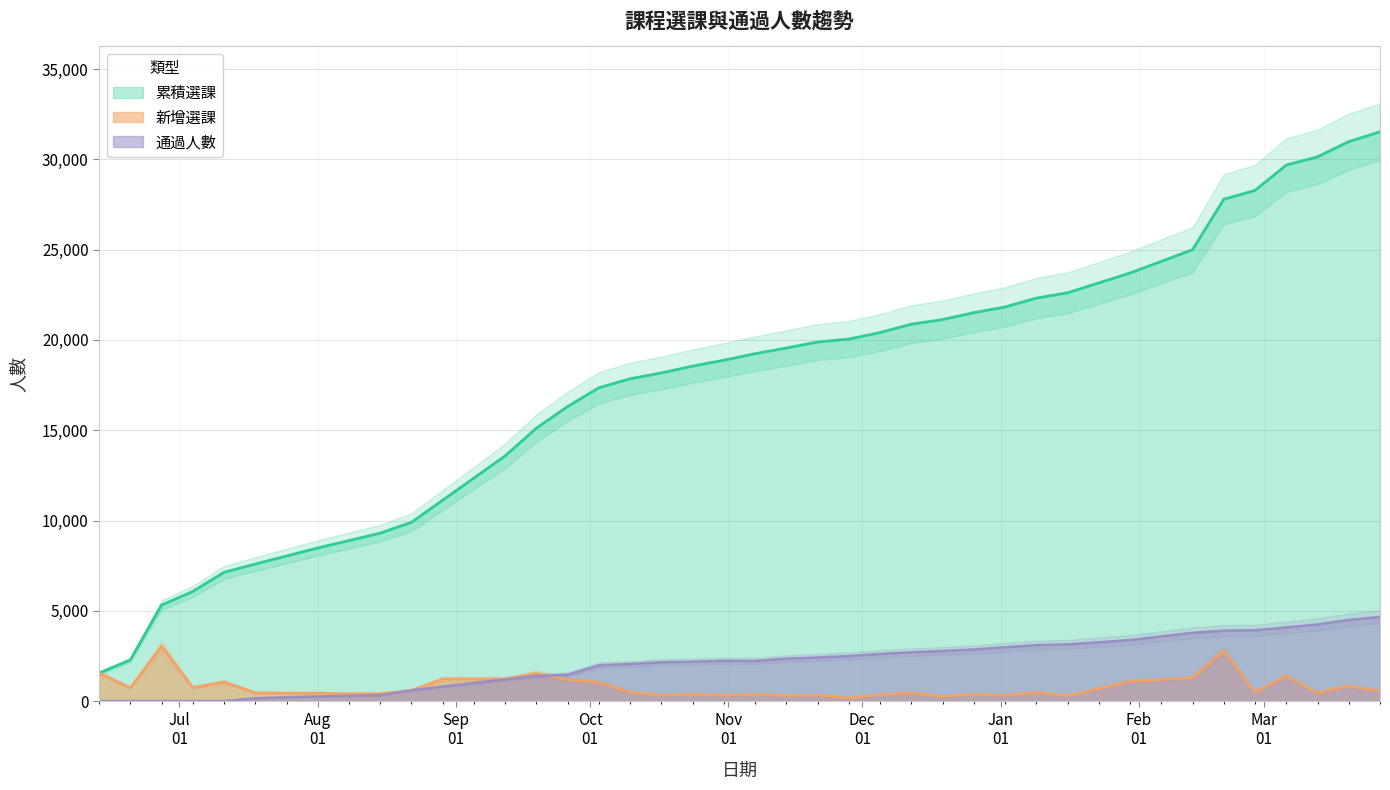

Is the value of 累積選課 at 2022-08-01 greater than the value of 新增選課 at 2022-07-04?

Yes